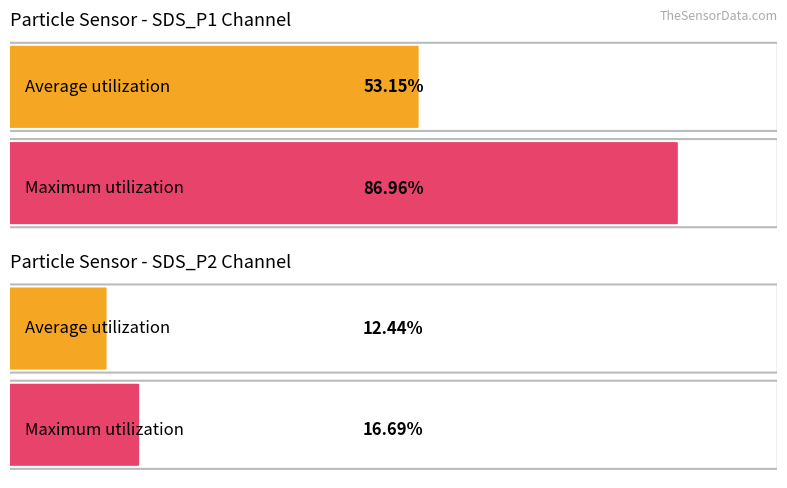

Which series has the largest total across all categories?

SDS_P1